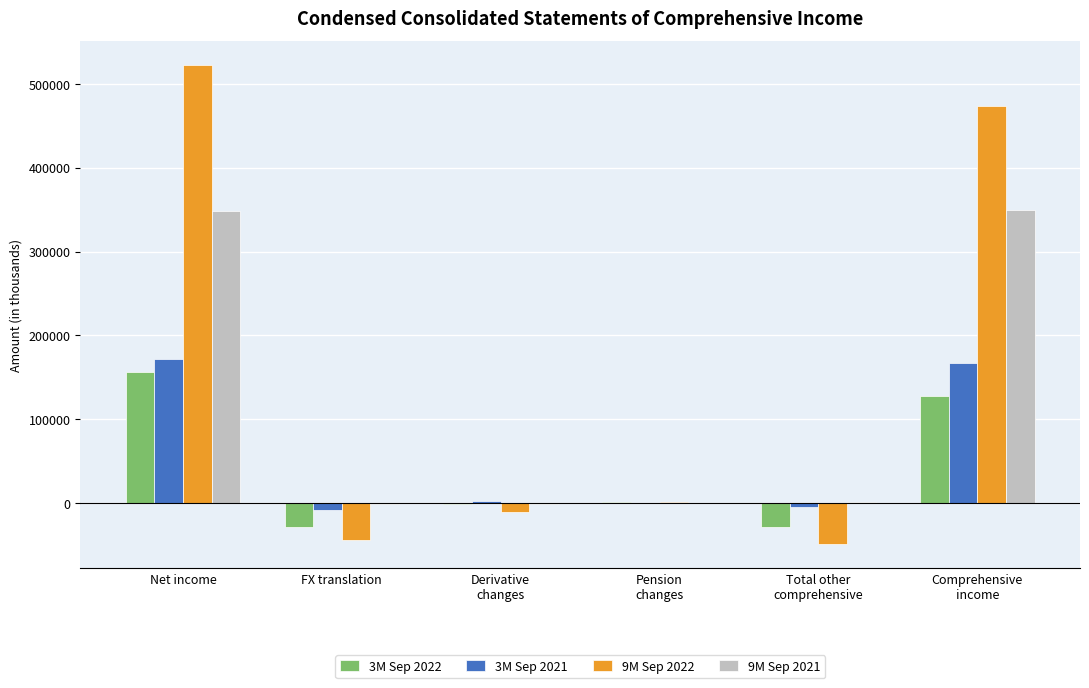

Which series has the largest total across all categories?

9M Sep 2022